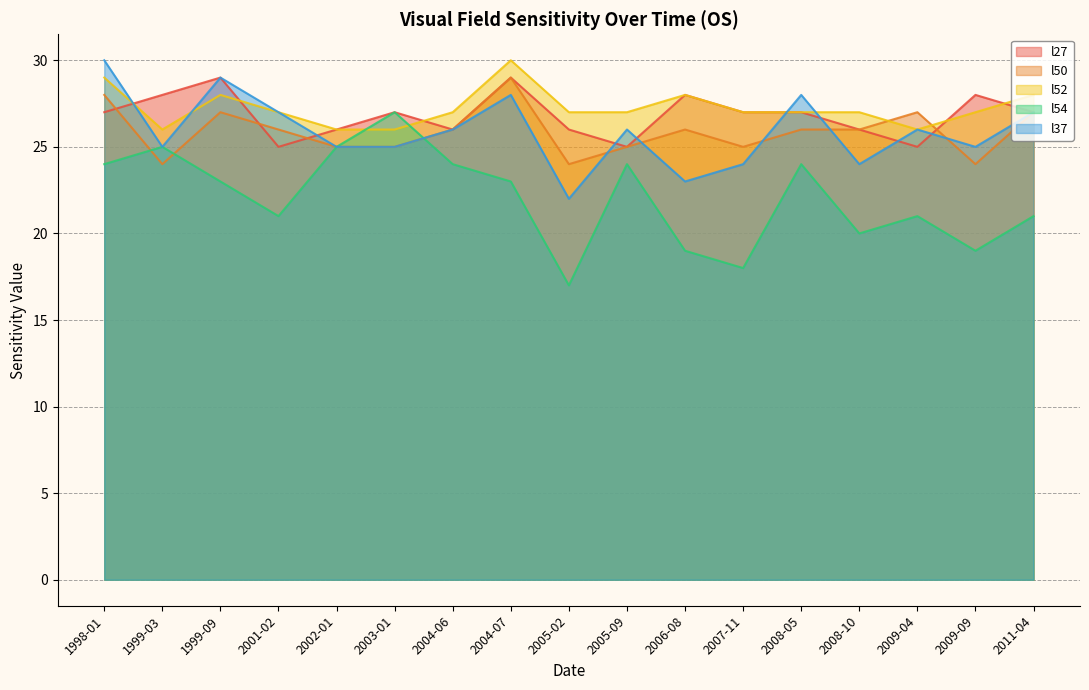

At which category does l27 reach its first local peak?

1999-09